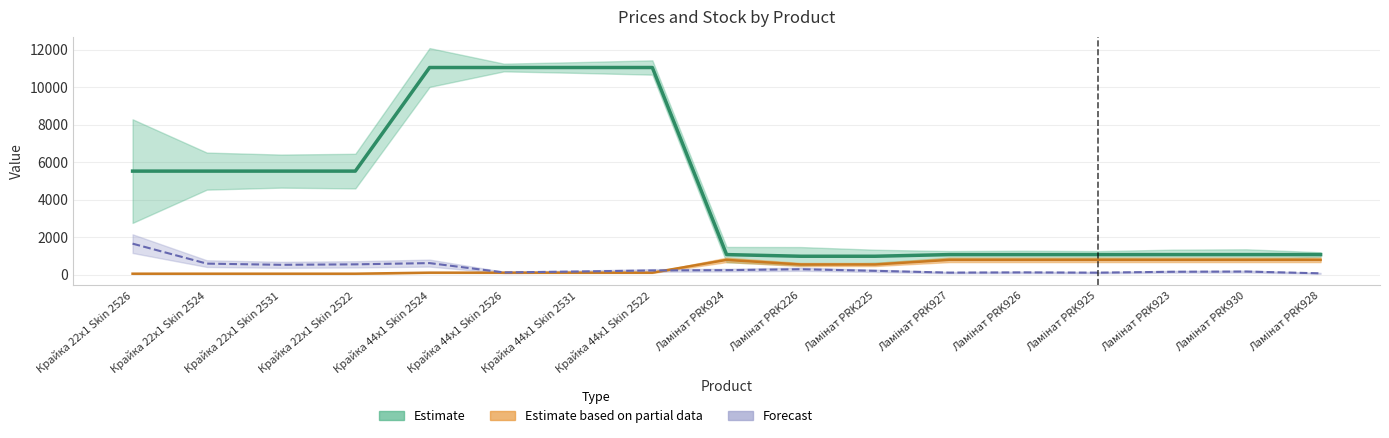

Where is the data nearest to the value 6020?

Крайка 22x1 Skin 2526